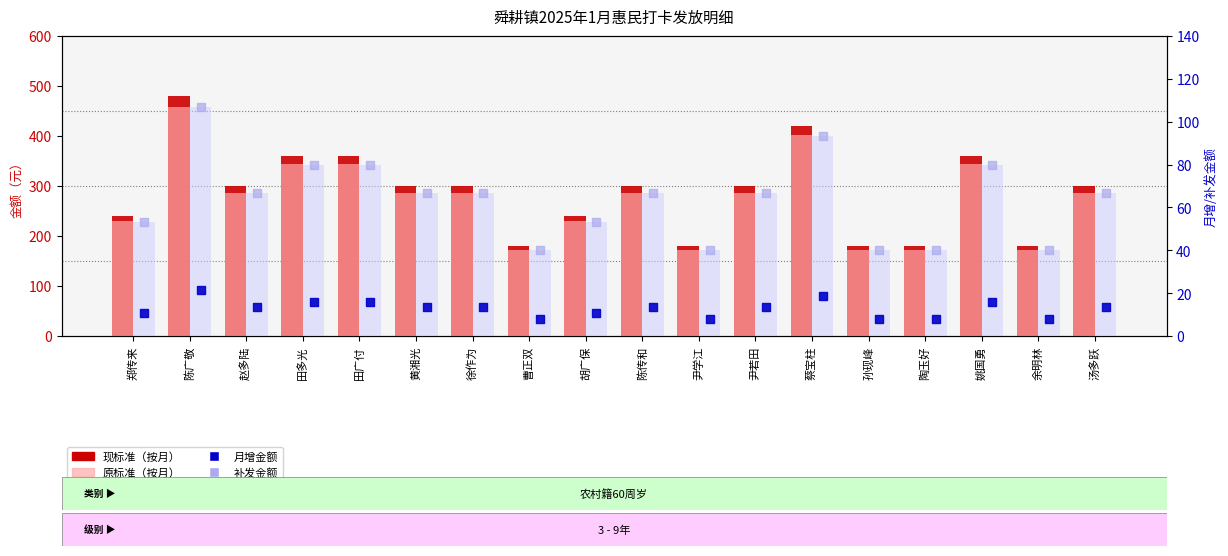

At which category is the sum across all series the highest?

陈广敬